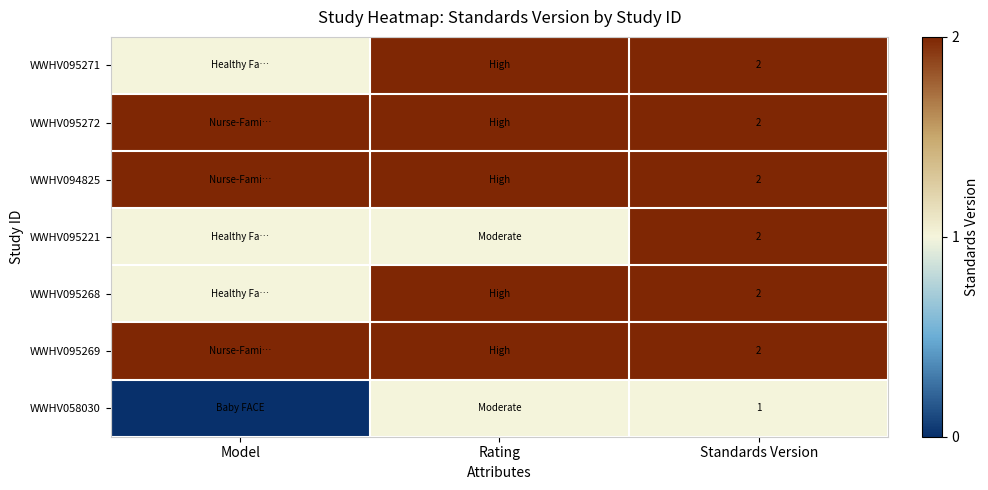

Is it true that WWHV094825 equals 0 at Standards Version?

False